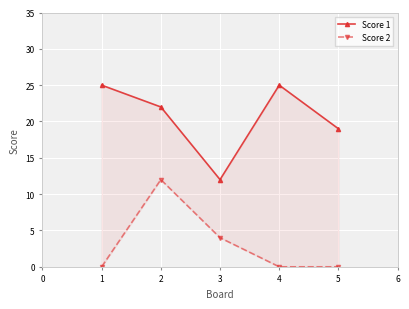

What is the value of the Score 2 point at the 2nd from the left?

12